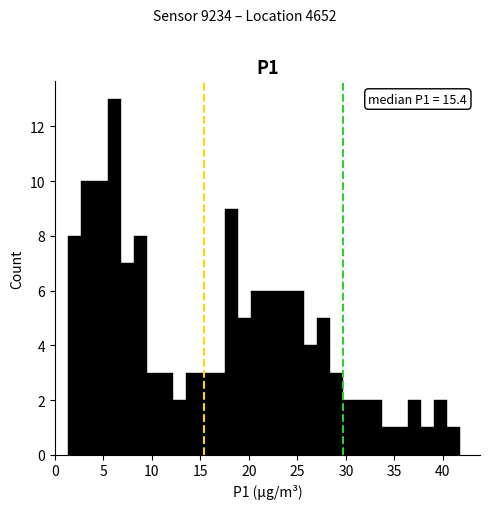

Read against the x-axis, roughly where is the centre of the tallest bar?

6.0